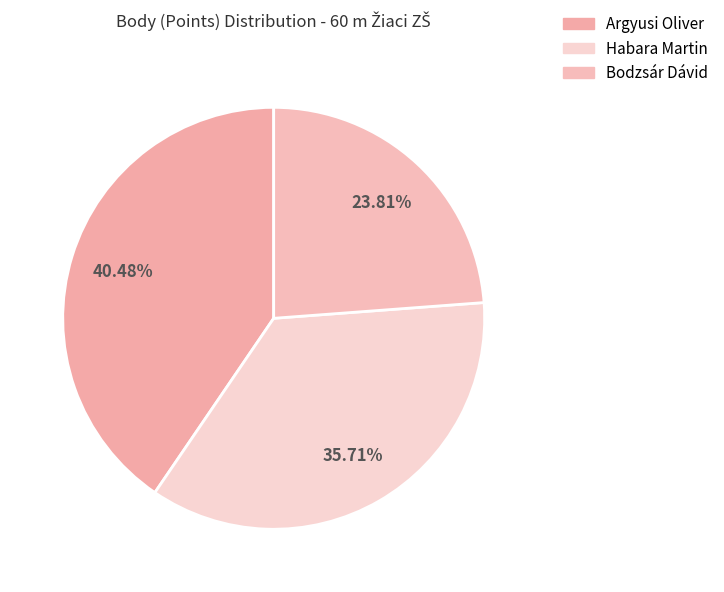

Does Argyusi Oliver represent more than half of the total?

No